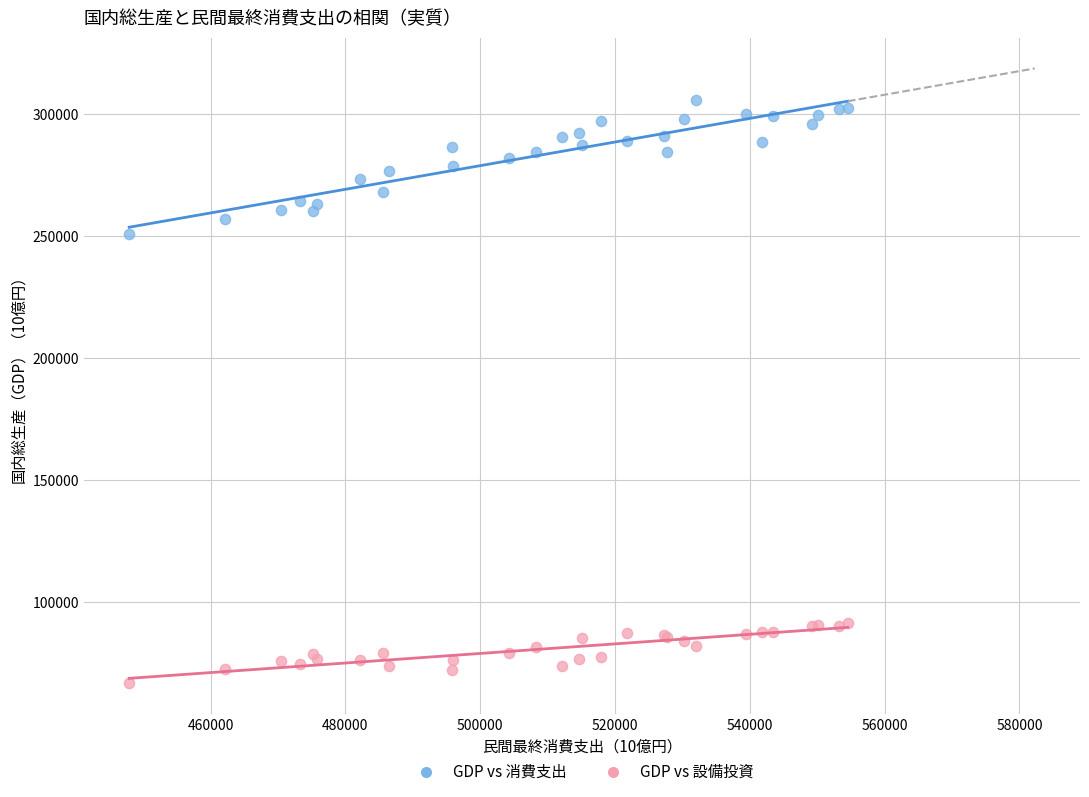

Which series reaches the maximum Y coordinate?

GDP vs 消費支出